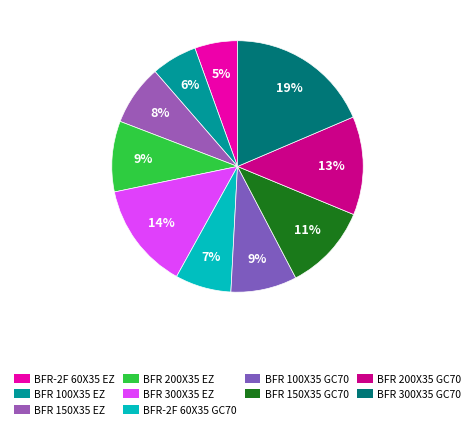

How many segments does this pie chart have?

10